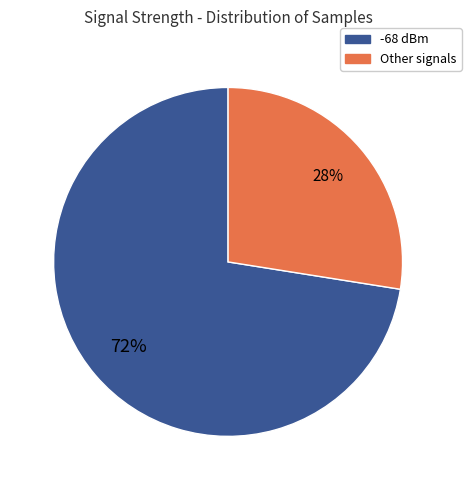

To the nearest percent, what is the average slice percentage?

50%